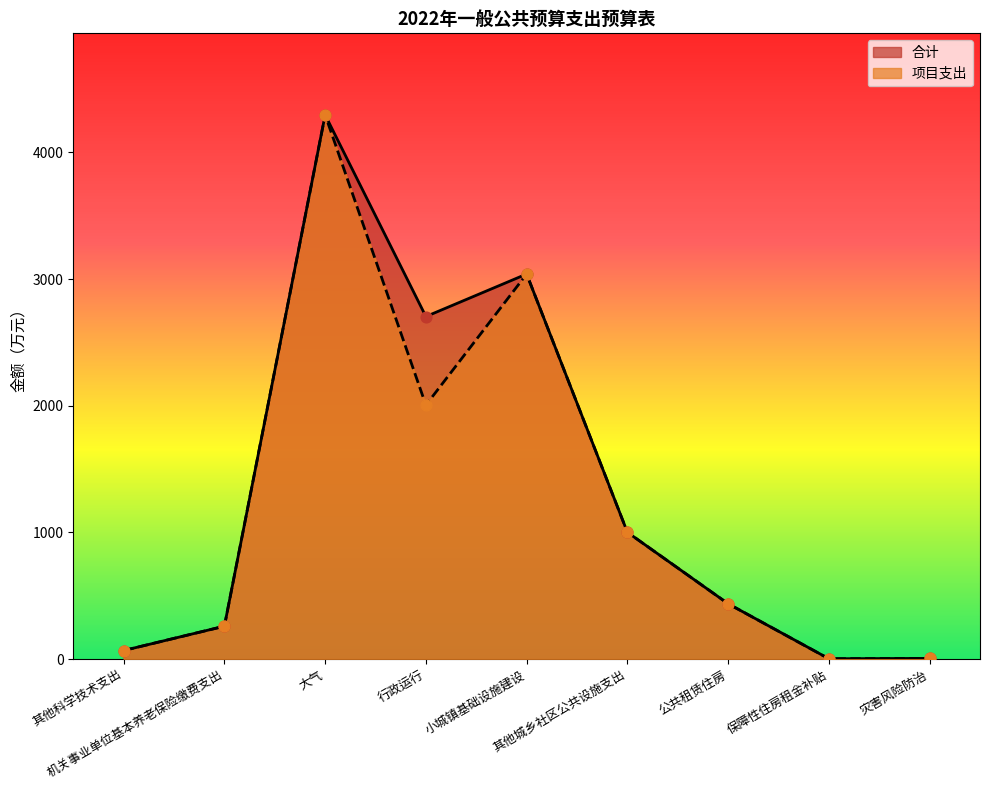

Which series has the largest Y range (max minus min)?

合计